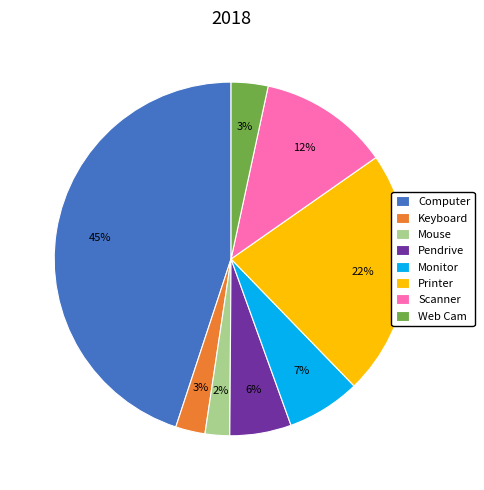

What is the largest slice in the pie chart?

Computer